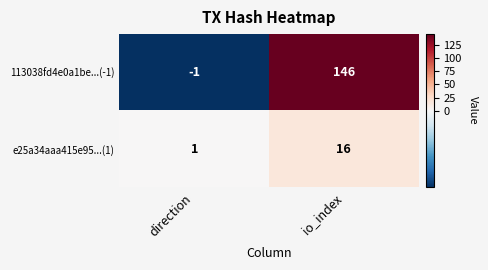

What is the difference between the maximum and minimum values in the e25a34aaa415e95...(1) series?

15